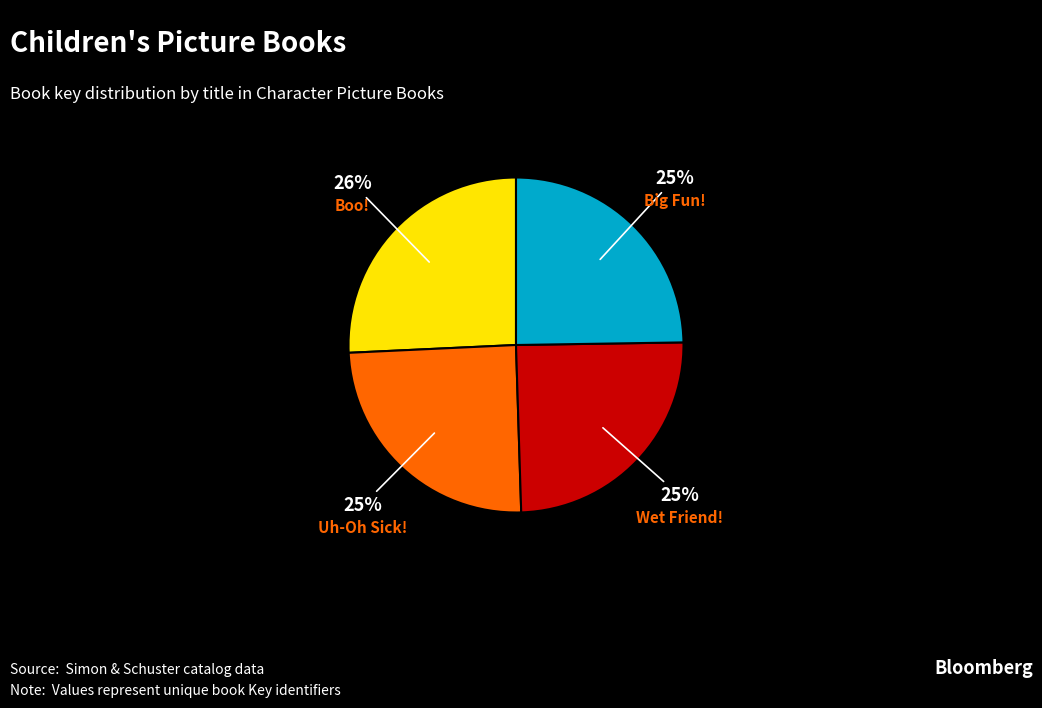

To the nearest percent, what is the average slice percentage?

25%